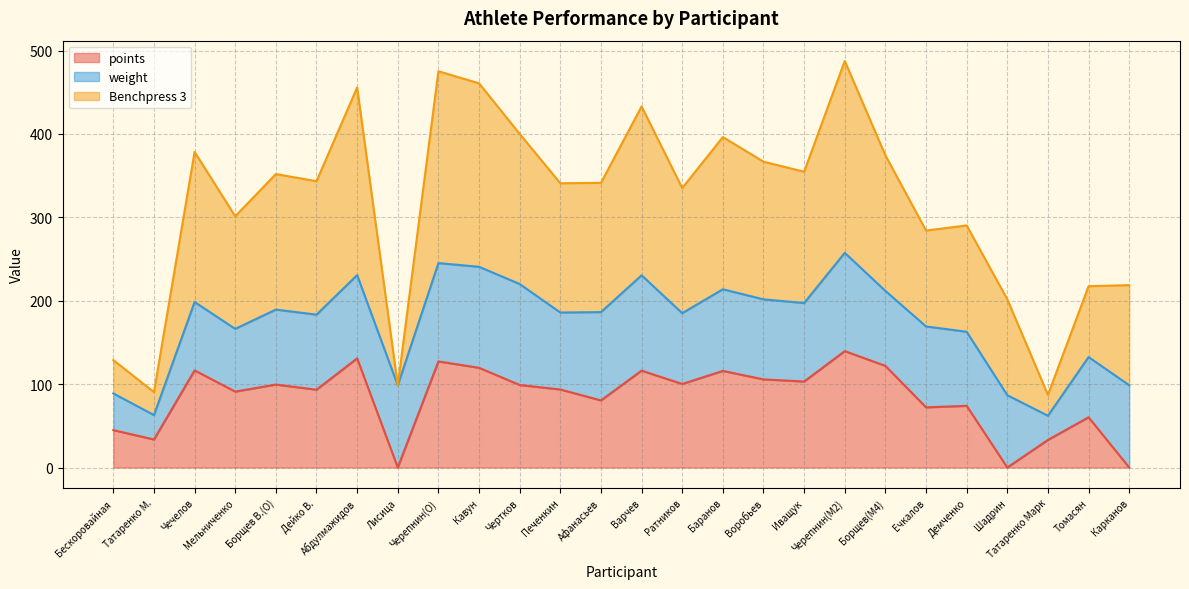

How many interior local valleys does the points series have?

9